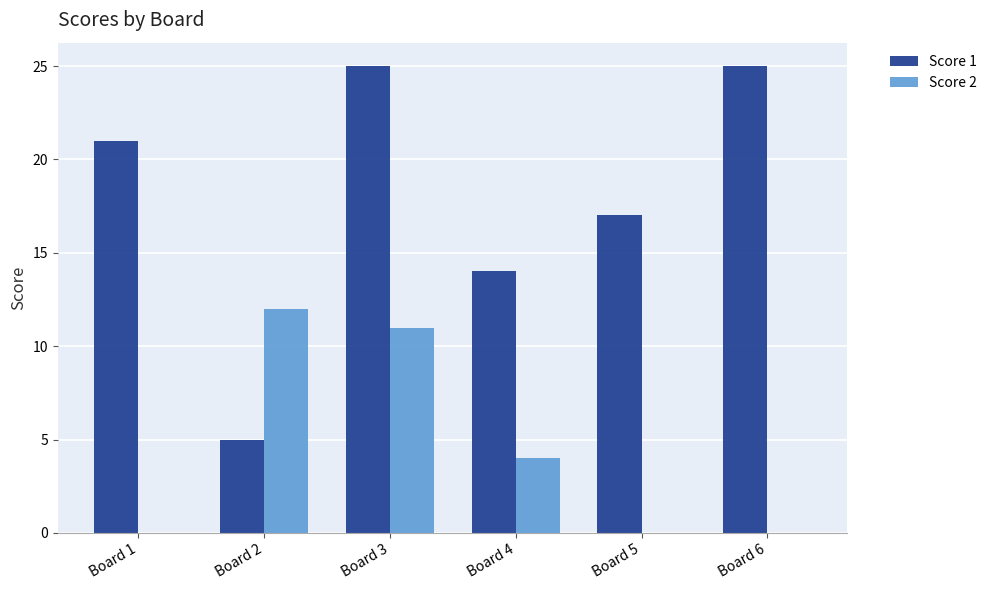

True or false: Score 1 has a value of 25 at Board 6.

True